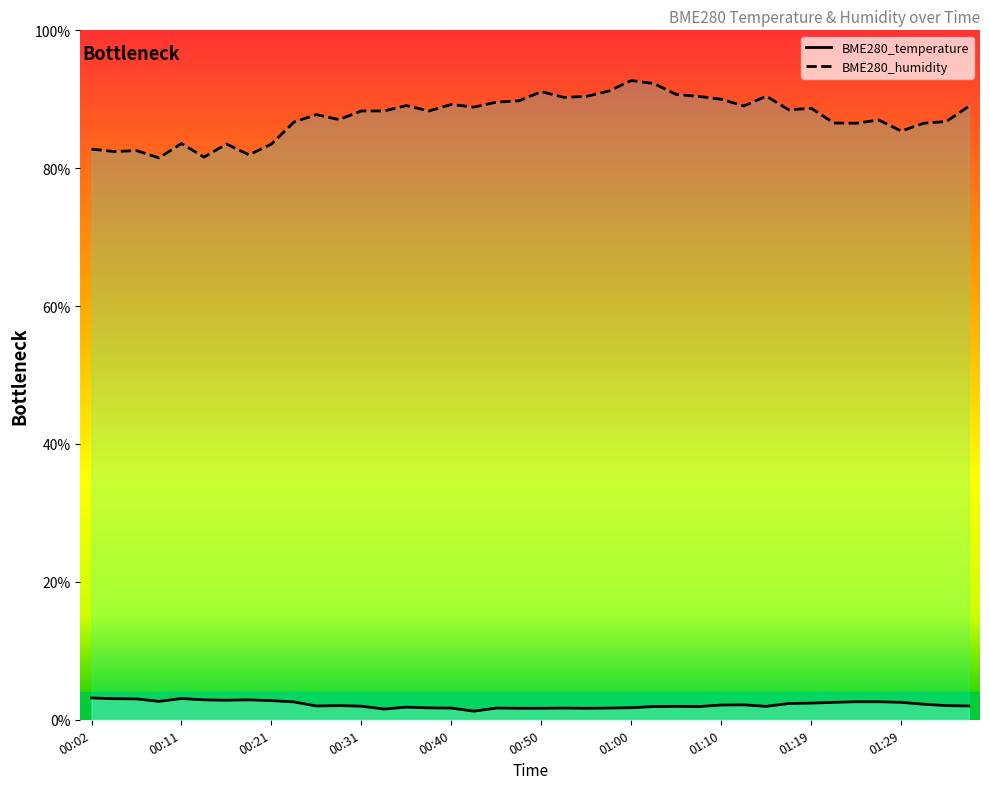

Between 00:53 and 01:07, which series saw the biggest shift?

BME280_temperature